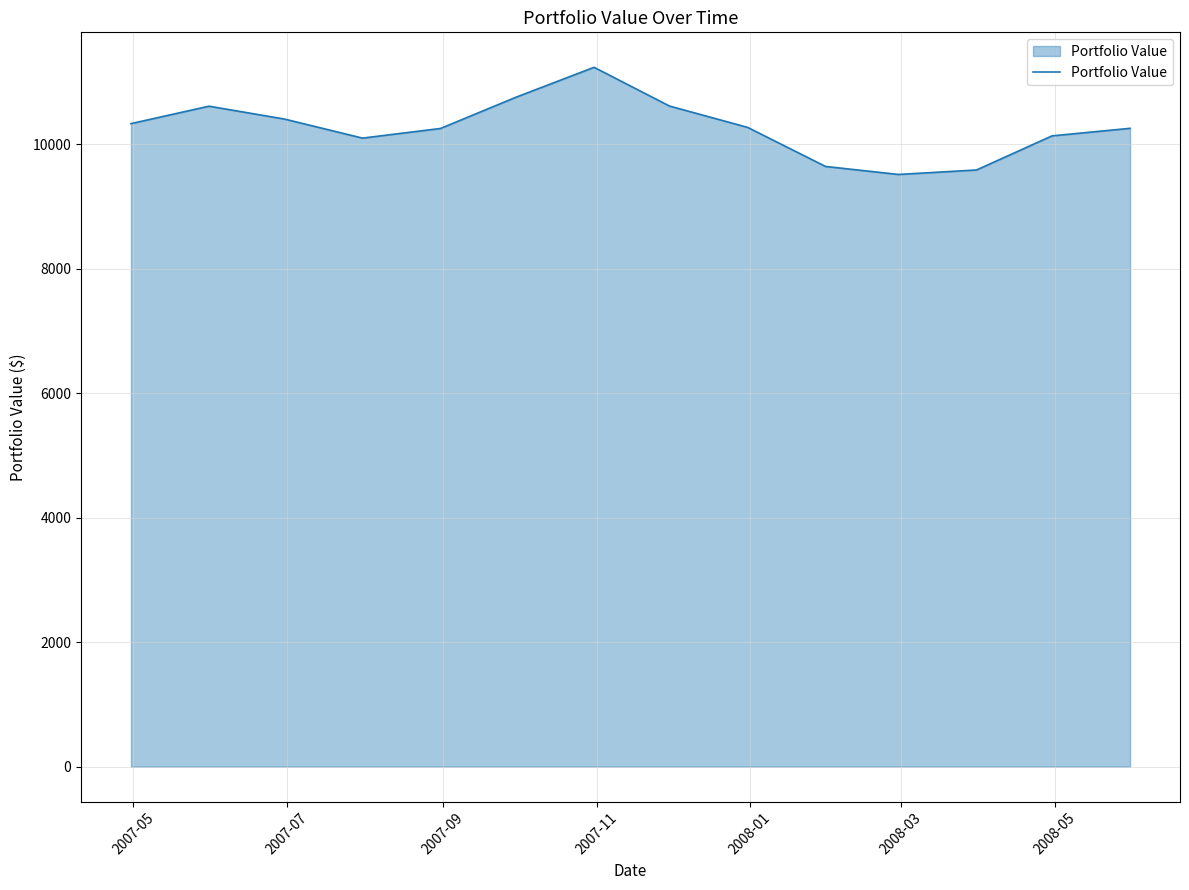

What is the minimum value shown in the chart?

9514.5